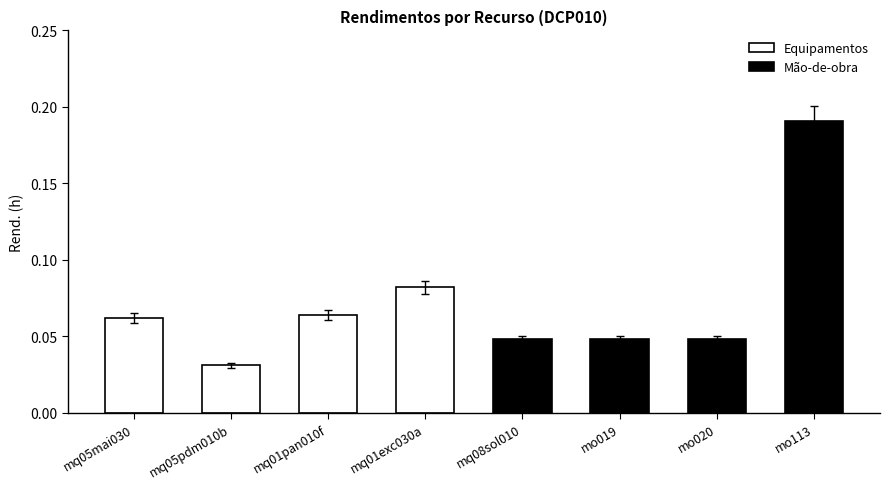

What is the sum of all Mão-de-obra values?

0.3